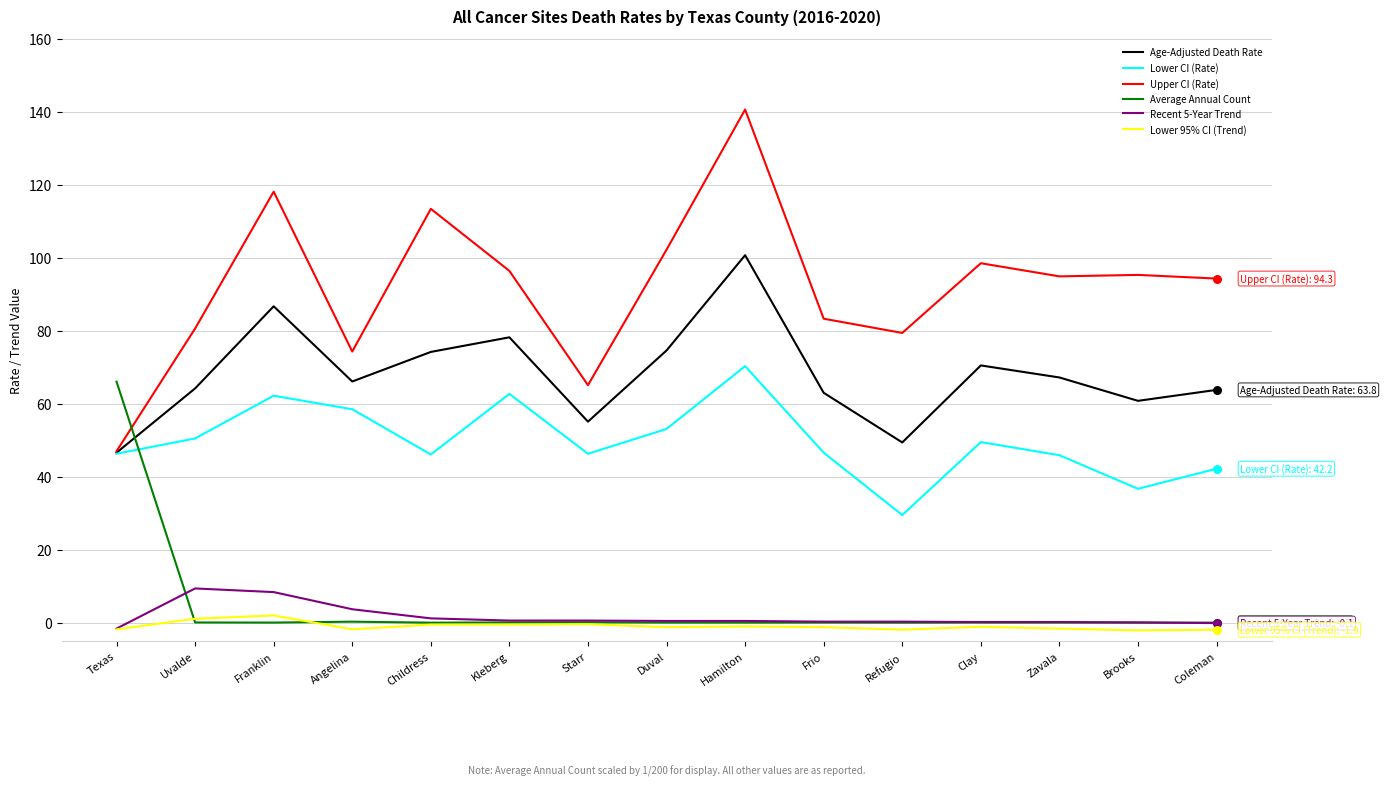

Which series changed the most between Starr and Hamilton?

Upper CI (Rate)